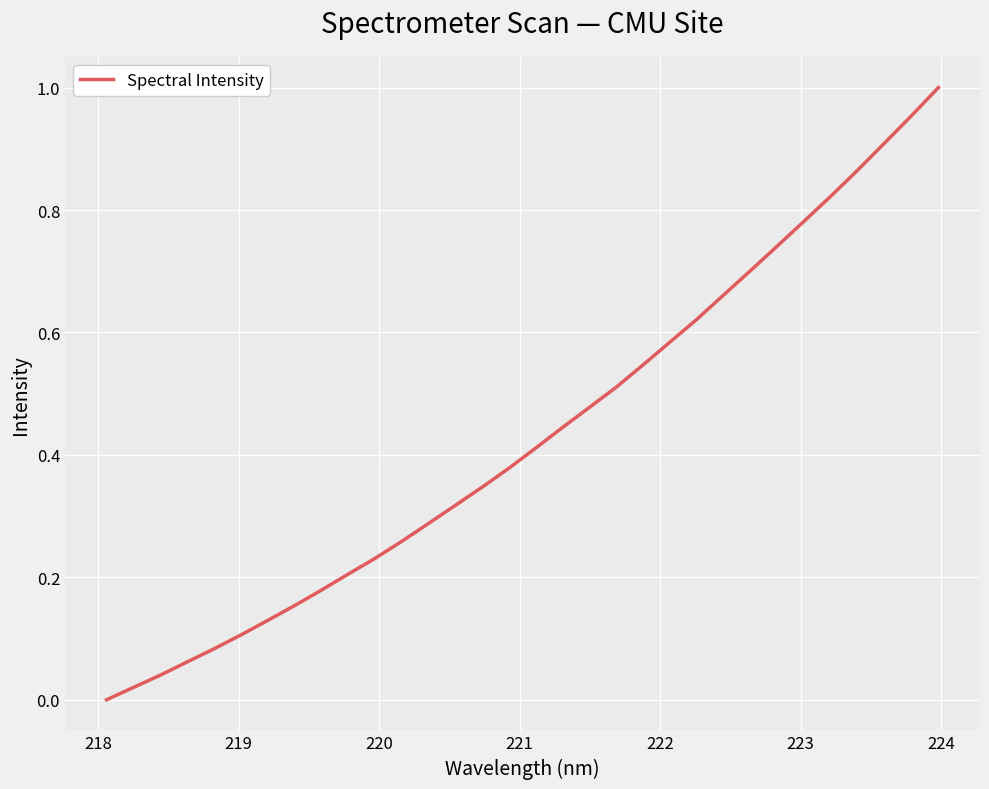

True or false: the data has more than 1 interior local peaks.

False